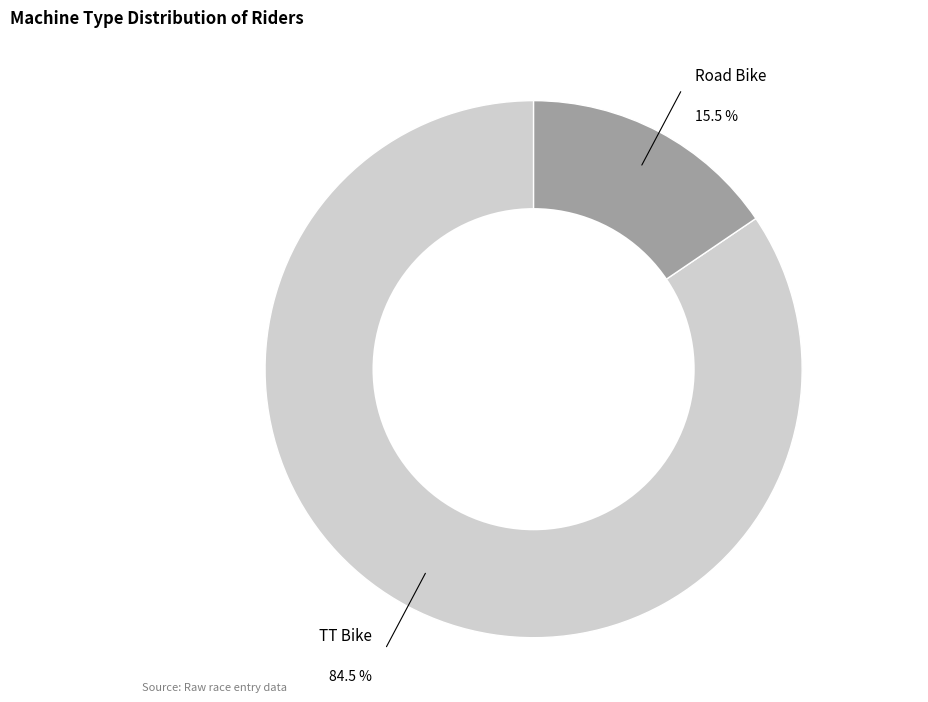

Does any single category account for the majority?

Yes